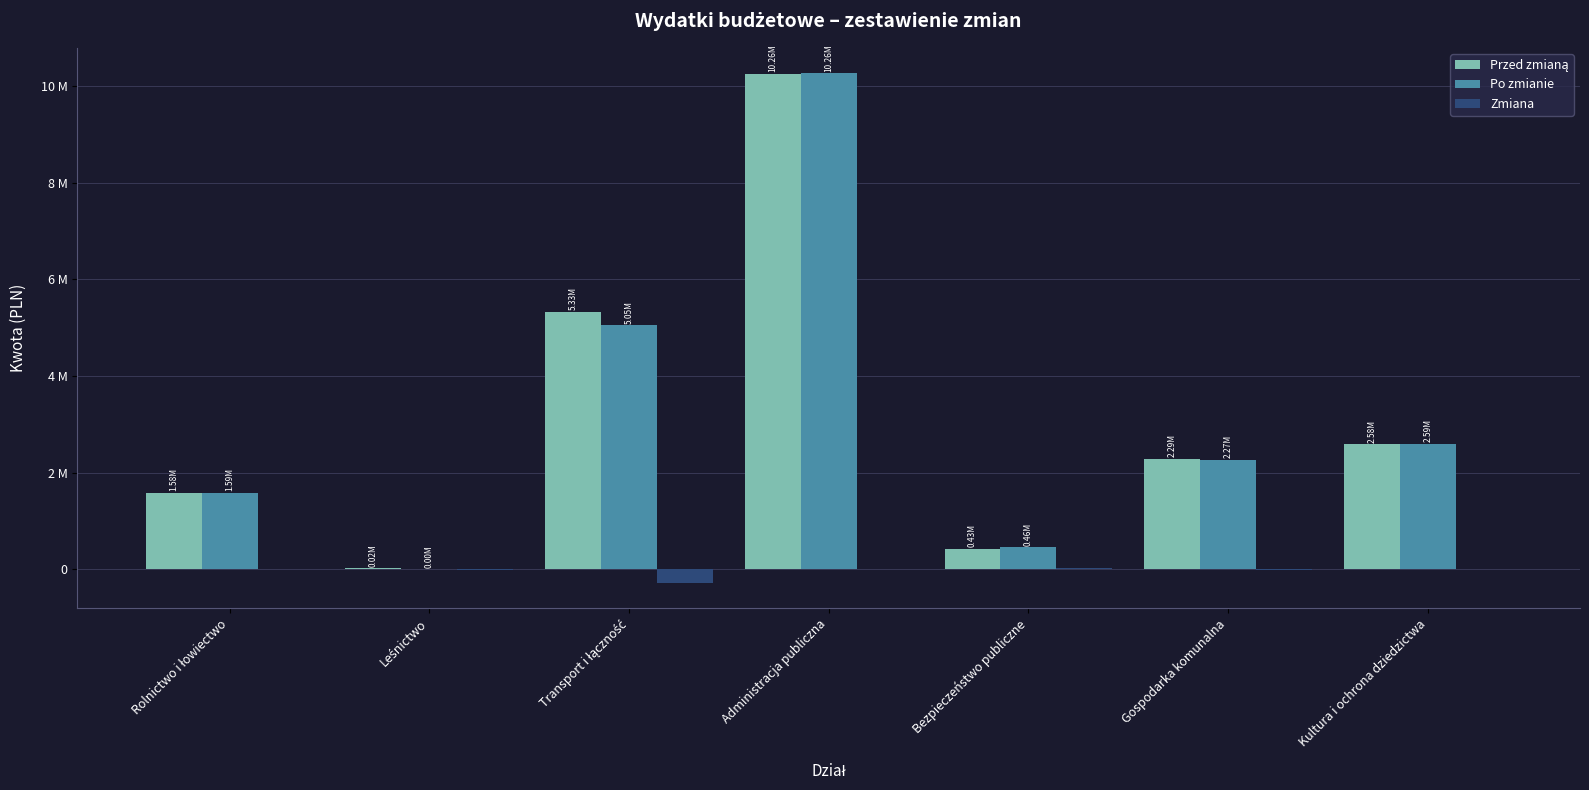

Which series has the largest total across all categories?

Przed zmianą